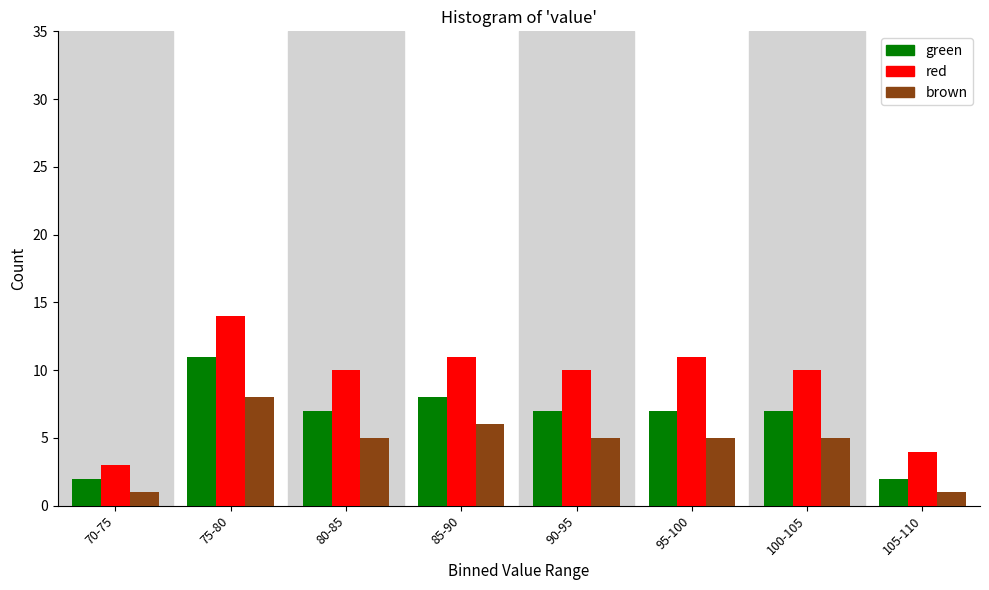

Reading right to left, transcribe all the data shown in this chart.

green: 105-110=2	100-105=7	95-100=7	90-95=7	85-90=8	80-85=7	75-80=11	70-75=2
red: 105-110=4	100-105=10	95-100=11	90-95=10	85-90=11	80-85=10	75-80=14	70-75=3
brown: 105-110=1	100-105=5	95-100=5	90-95=5	85-90=6	80-85=5	75-80=8	70-75=1